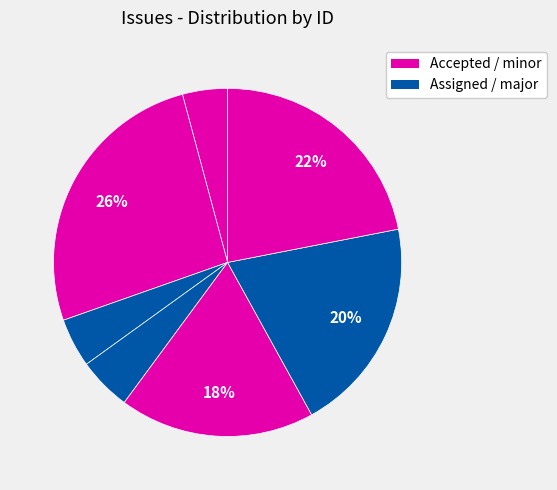

To the nearest percent, what is the average slice percentage?

14%